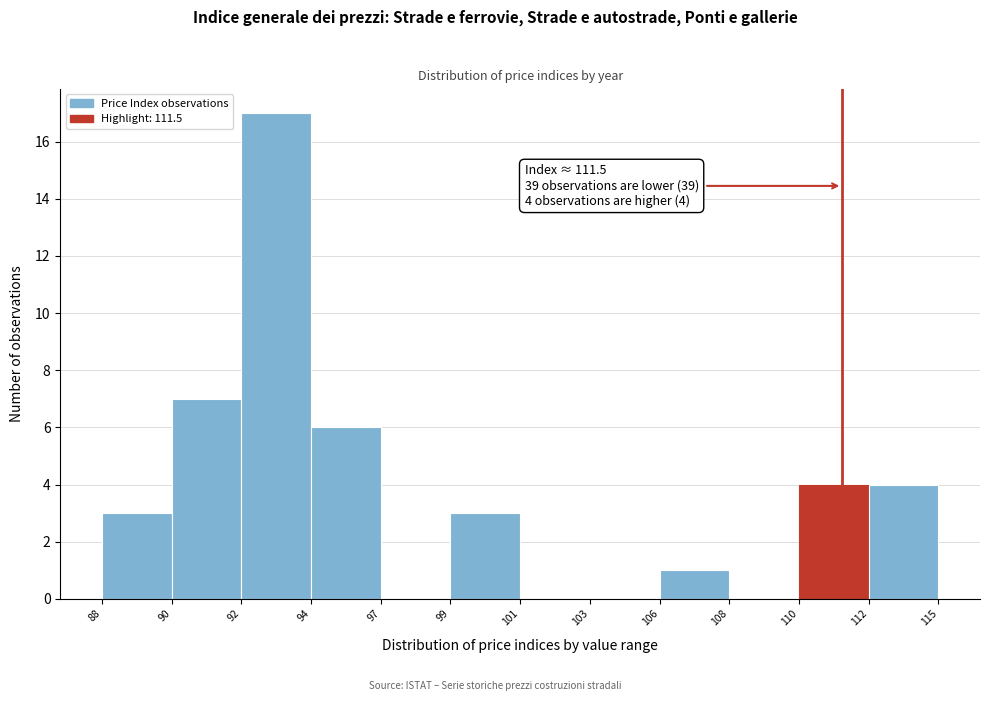

Reading right to left, list all the values displayed in this chart.

112=4	110=4	108=0	106=1	103=0	101=0	99=3	97=0	94=6	92=17	90=7	88=3